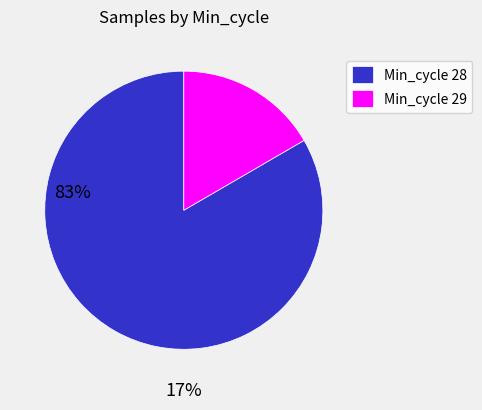

Which category accounts for the majority?

Min_cycle 28